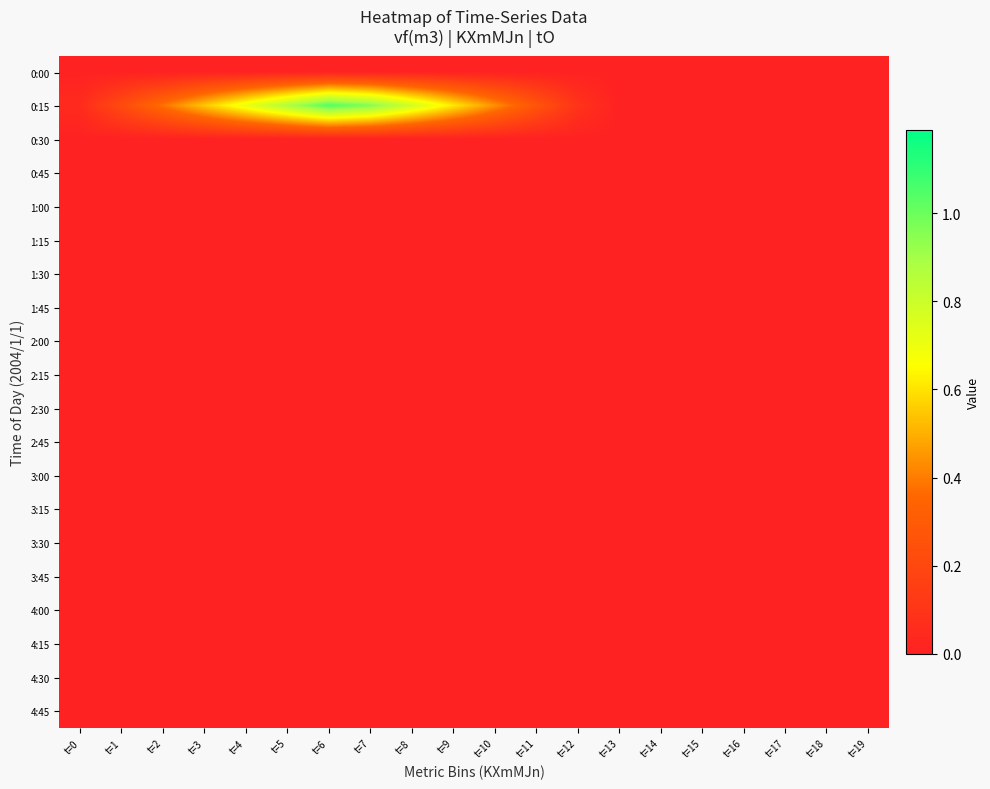

Reading left to right, transcribe all the data shown in this chart.

0:00: t=0=0.0	t=1=0.0	t=2=0.0	t=3=0.0	t=4=0.0	t=5=0.0	t=6=0.0	t=7=0.0	t=8=0.0	t=9=0.0	t=10=0.0	t=11=0.0	t=12=0.0	t=13=0.0	t=14=0.0	t=15=0.0	t=16=0.0	t=17=0.0	t=18=0.0	t=19=0.0
0:15: t=0=0.1	t=1=0.2	t=2=0.4	t=3=0.5	t=4=0.7	t=5=0.9	t=6=1.0	t=7=1.0	t=8=0.8	t=9=0.6	t=10=0.4	t=11=0.3	t=12=0.1	t=13=0.0	t=14=0.0	t=15=0.0	t=16=0.0	t=17=0.0	t=18=0.0	t=19=0.0
0:30: t=0=0.0	t=1=0.0	t=2=0.0	t=3=0.0	t=4=0.0	t=5=0.0	t=6=0.0	t=7=0.0	t=8=0.0	t=9=0.0	t=10=0.0	t=11=0.0	t=12=0.0	t=13=0.0	t=14=0.0	t=15=0.0	t=16=0.0	t=17=0.0	t=18=0.0	t=19=0.0
0:45: t=0=0.0	t=1=0.0	t=2=0.0	t=3=0.0	t=4=0.0	t=5=0.0	t=6=0.0	t=7=0.0	t=8=0.0	t=9=0.0	t=10=0.0	t=11=0.0	t=12=0.0	t=13=0.0	t=14=0.0	t=15=0.0	t=16=0.0	t=17=0.0	t=18=0.0	t=19=0.0
1:00: t=0=0.0	t=1=0.0	t=2=0.0	t=3=0.0	t=4=0.0	t=5=0.0	t=6=0.0	t=7=0.0	t=8=0.0	t=9=0.0	t=10=0.0	t=11=0.0	t=12=0.0	t=13=0.0	t=14=0.0	t=15=0.0	t=16=0.0	t=17=0.0	t=18=0.0	t=19=0.0
1:15: t=0=0.0	t=1=0.0	t=2=0.0	t=3=0.0	t=4=0.0	t=5=0.0	t=6=0.0	t=7=0.0	t=8=0.0	t=9=0.0	t=10=0.0	t=11=0.0	t=12=0.0	t=13=0.0	t=14=0.0	t=15=0.0	t=16=0.0	t=17=0.0	t=18=0.0	t=19=0.0
1:30: t=0=0.0	t=1=0.0	t=2=0.0	t=3=0.0	t=4=0.0	t=5=0.0	t=6=0.0	t=7=0.0	t=8=0.0	t=9=0.0	t=10=0.0	t=11=0.0	t=12=0.0	t=13=0.0	t=14=0.0	t=15=0.0	t=16=0.0	t=17=0.0	t=18=0.0	t=19=0.0
1:45: t=0=0.0	t=1=0.0	t=2=0.0	t=3=0.0	t=4=0.0	t=5=0.0	t=6=0.0	t=7=0.0	t=8=0.0	t=9=0.0	t=10=0.0	t=11=0.0	t=12=0.0	t=13=0.0	t=14=0.0	t=15=0.0	t=16=0.0	t=17=0.0	t=18=0.0	t=19=0.0
2:00: t=0=0.0	t=1=0.0	t=2=0.0	t=3=0.0	t=4=0.0	t=5=0.0	t=6=0.0	t=7=0.0	t=8=0.0	t=9=0.0	t=10=0.0	t=11=0.0	t=12=0.0	t=13=0.0	t=14=0.0	t=15=0.0	t=16=0.0	t=17=0.0	t=18=0.0	t=19=0.0
2:15: t=0=0.0	t=1=0.0	t=2=0.0	t=3=0.0	t=4=0.0	t=5=0.0	t=6=0.0	t=7=0.0	t=8=0.0	t=9=0.0	t=10=0.0	t=11=0.0	t=12=0.0	t=13=0.0	t=14=0.0	t=15=0.0	t=16=0.0	t=17=0.0	t=18=0.0	t=19=0.0
2:30: t=0=0.0	t=1=0.0	t=2=0.0	t=3=0.0	t=4=0.0	t=5=0.0	t=6=0.0	t=7=0.0	t=8=0.0	t=9=0.0	t=10=0.0	t=11=0.0	t=12=0.0	t=13=0.0	t=14=0.0	t=15=0.0	t=16=0.0	t=17=0.0	t=18=0.0	t=19=0.0
2:45: t=0=0.0	t=1=0.0	t=2=0.0	t=3=0.0	t=4=0.0	t=5=0.0	t=6=0.0	t=7=0.0	t=8=0.0	t=9=0.0	t=10=0.0	t=11=0.0	t=12=0.0	t=13=0.0	t=14=0.0	t=15=0.0	t=16=0.0	t=17=0.0	t=18=0.0	t=19=0.0
3:00: t=0=0.0	t=1=0.0	t=2=0.0	t=3=0.0	t=4=0.0	t=5=0.0	t=6=0.0	t=7=0.0	t=8=0.0	t=9=0.0	t=10=0.0	t=11=0.0	t=12=0.0	t=13=0.0	t=14=0.0	t=15=0.0	t=16=0.0	t=17=0.0	t=18=0.0	t=19=0.0
3:15: t=0=0.0	t=1=0.0	t=2=0.0	t=3=0.0	t=4=0.0	t=5=0.0	t=6=0.0	t=7=0.0	t=8=0.0	t=9=0.0	t=10=0.0	t=11=0.0	t=12=0.0	t=13=0.0	t=14=0.0	t=15=0.0	t=16=0.0	t=17=0.0	t=18=0.0	t=19=0.0
3:30: t=0=0.0	t=1=0.0	t=2=0.0	t=3=0.0	t=4=0.0	t=5=0.0	t=6=0.0	t=7=0.0	t=8=0.0	t=9=0.0	t=10=0.0	t=11=0.0	t=12=0.0	t=13=0.0	t=14=0.0	t=15=0.0	t=16=0.0	t=17=0.0	t=18=0.0	t=19=0.0
3:45: t=0=0.0	t=1=0.0	t=2=0.0	t=3=0.0	t=4=0.0	t=5=0.0	t=6=0.0	t=7=0.0	t=8=0.0	t=9=0.0	t=10=0.0	t=11=0.0	t=12=0.0	t=13=0.0	t=14=0.0	t=15=0.0	t=16=0.0	t=17=0.0	t=18=0.0	t=19=0.0
4:00: t=0=0.0	t=1=0.0	t=2=0.0	t=3=0.0	t=4=0.0	t=5=0.0	t=6=0.0	t=7=0.0	t=8=0.0	t=9=0.0	t=10=0.0	t=11=0.0	t=12=0.0	t=13=0.0	t=14=0.0	t=15=0.0	t=16=0.0	t=17=0.0	t=18=0.0	t=19=0.0
4:15: t=0=0.0	t=1=0.0	t=2=0.0	t=3=0.0	t=4=0.0	t=5=0.0	t=6=0.0	t=7=0.0	t=8=0.0	t=9=0.0	t=10=0.0	t=11=0.0	t=12=0.0	t=13=0.0	t=14=0.0	t=15=0.0	t=16=0.0	t=17=0.0	t=18=0.0	t=19=0.0
4:30: t=0=0.0	t=1=0.0	t=2=0.0	t=3=0.0	t=4=0.0	t=5=0.0	t=6=0.0	t=7=0.0	t=8=0.0	t=9=0.0	t=10=0.0	t=11=0.0	t=12=0.0	t=13=0.0	t=14=0.0	t=15=0.0	t=16=0.0	t=17=0.0	t=18=0.0	t=19=0.0
4:45: t=0=0.0	t=1=0.0	t=2=0.0	t=3=0.0	t=4=0.0	t=5=0.0	t=6=0.0	t=7=0.0	t=8=0.0	t=9=0.0	t=10=0.0	t=11=0.0	t=12=0.0	t=13=0.0	t=14=0.0	t=15=0.0	t=16=0.0	t=17=0.0	t=18=0.0	t=19=0.0